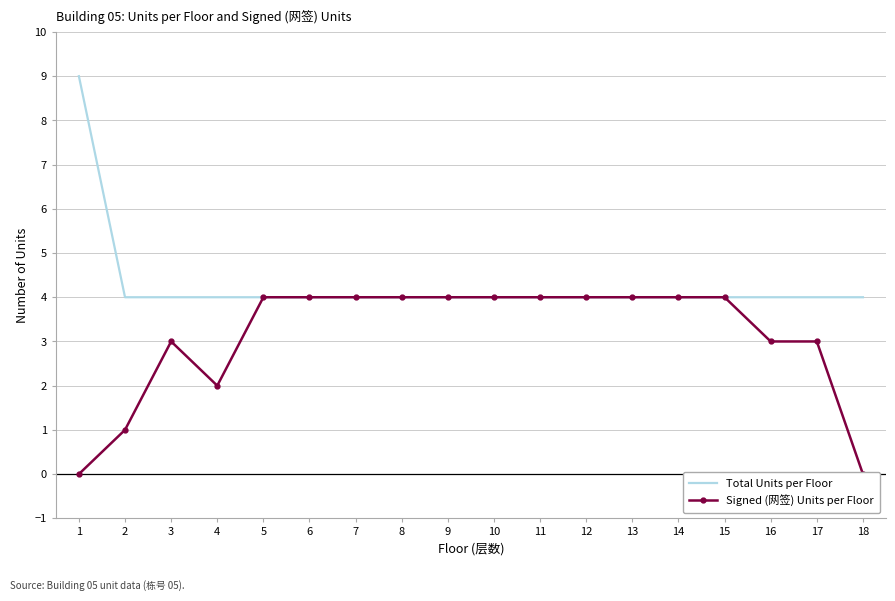

What is the value of the Total Units per Floor point at the 16th from the left?

4